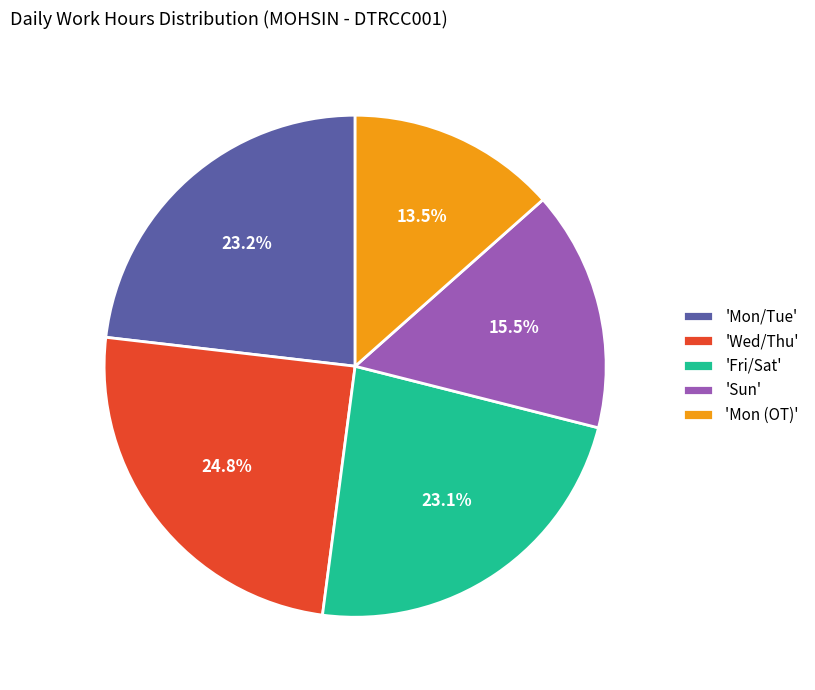

Which category has the biggest portion of the pie?

'Wed/Thu'